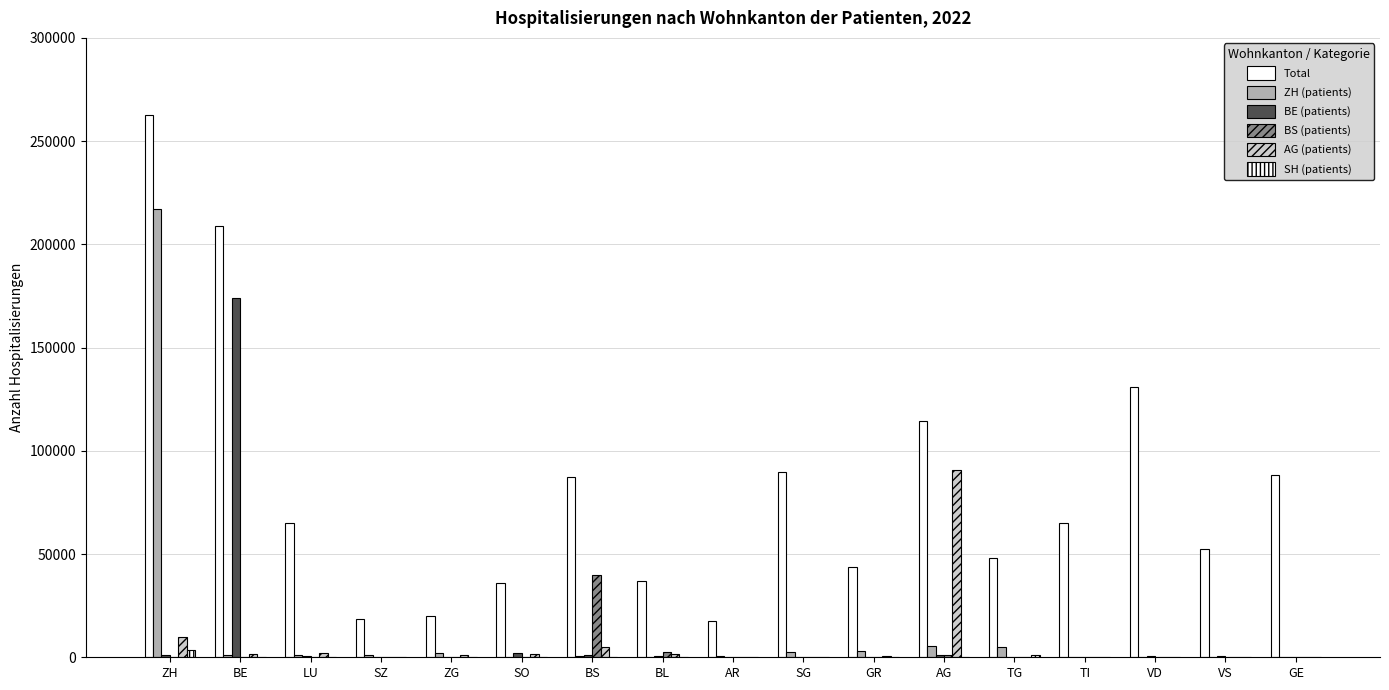

Is the value of AG (patients) at VS greater than the value of BE (patients) at BE?

No